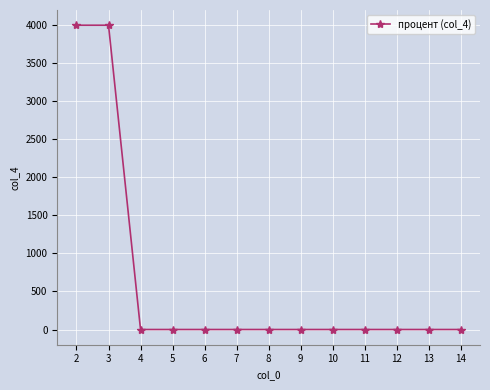

What is the sum of the values at 2 and 10?

4000